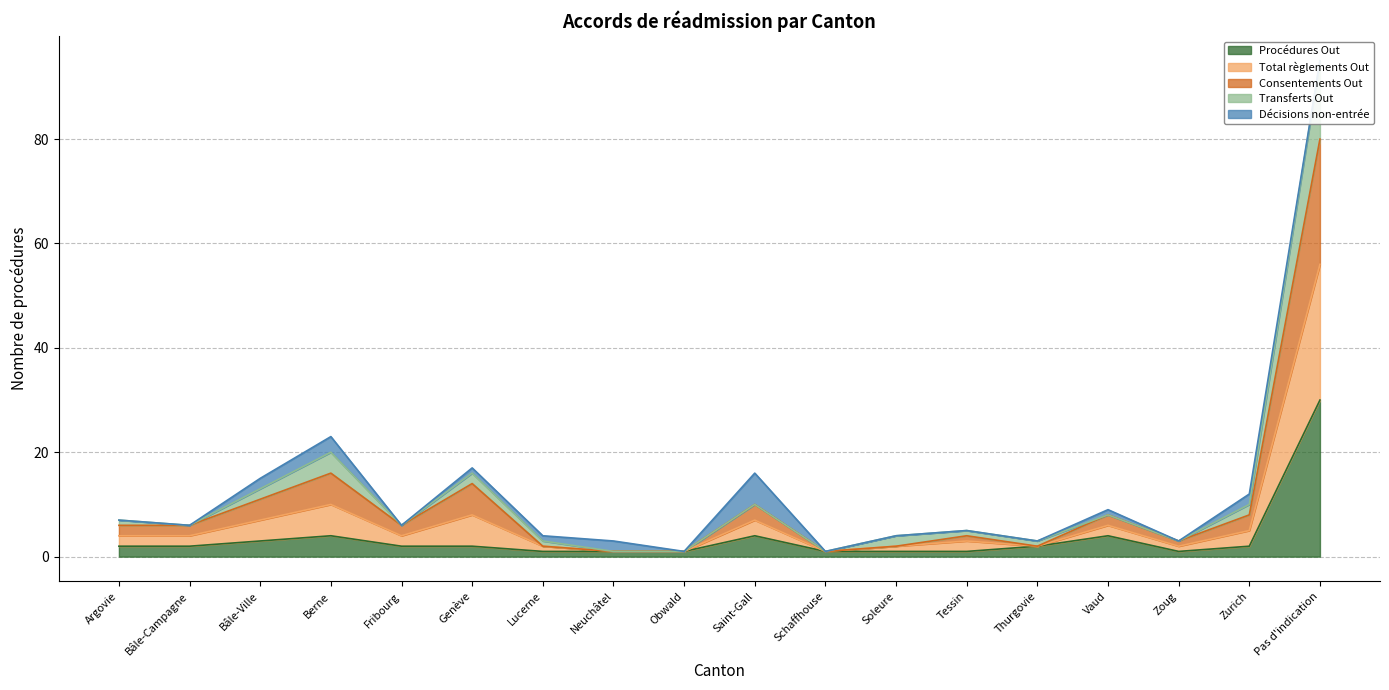

How many data points in Procédures Out are above 2?

5